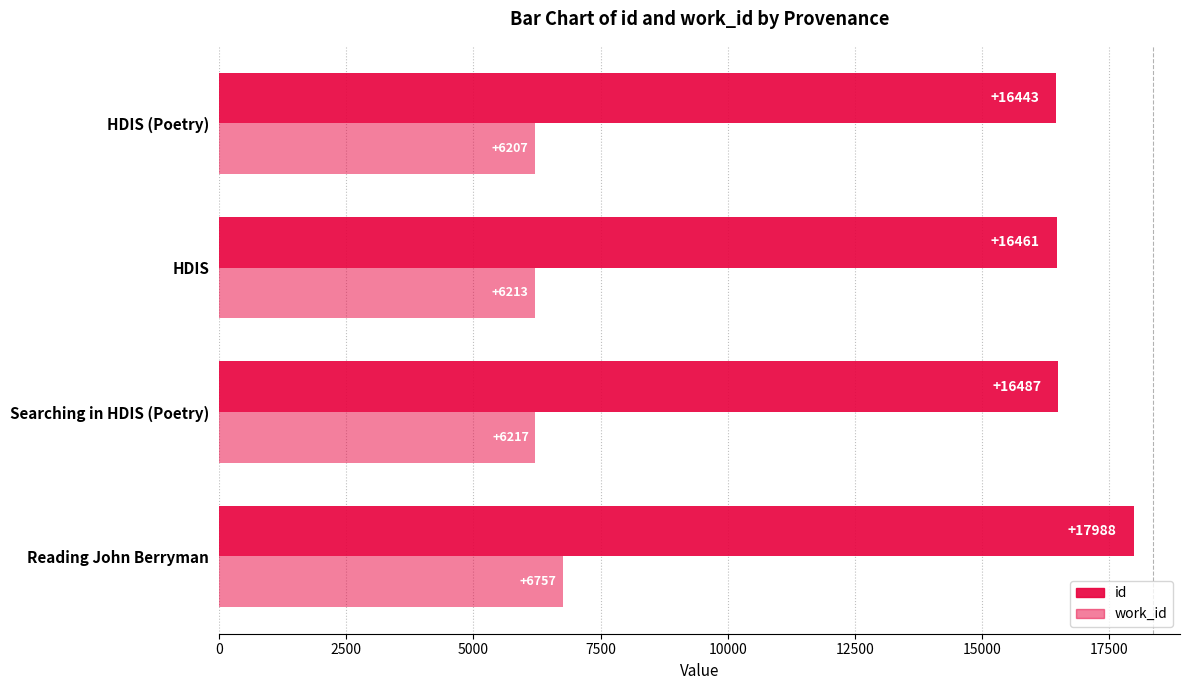

Rank the series by their average value, from lowest to highest.

work_id, id